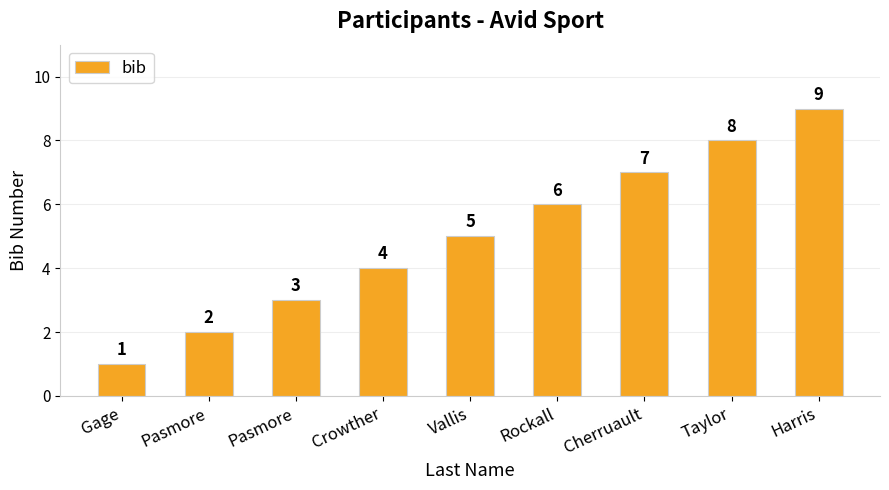

Rank the categories by value from highest to lowest.

Harris, Taylor, Cherruault, Rockall, Vallis, Crowther, Pasmore, Pasmore, Gage